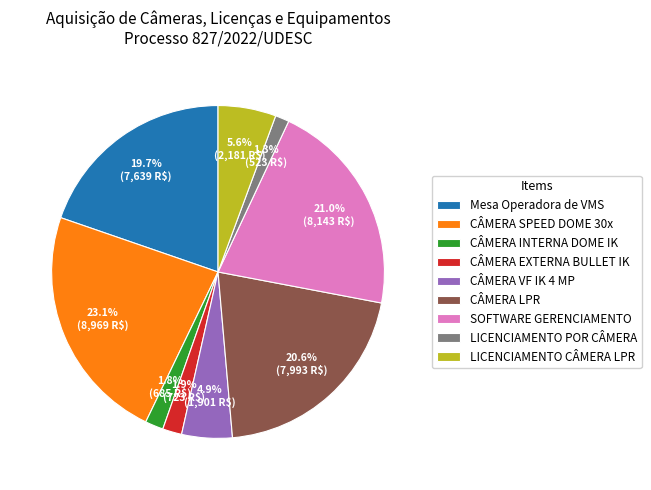

What portion of the pie excludes LICENCIAMENTO CÂMERA LPR?

94.4%